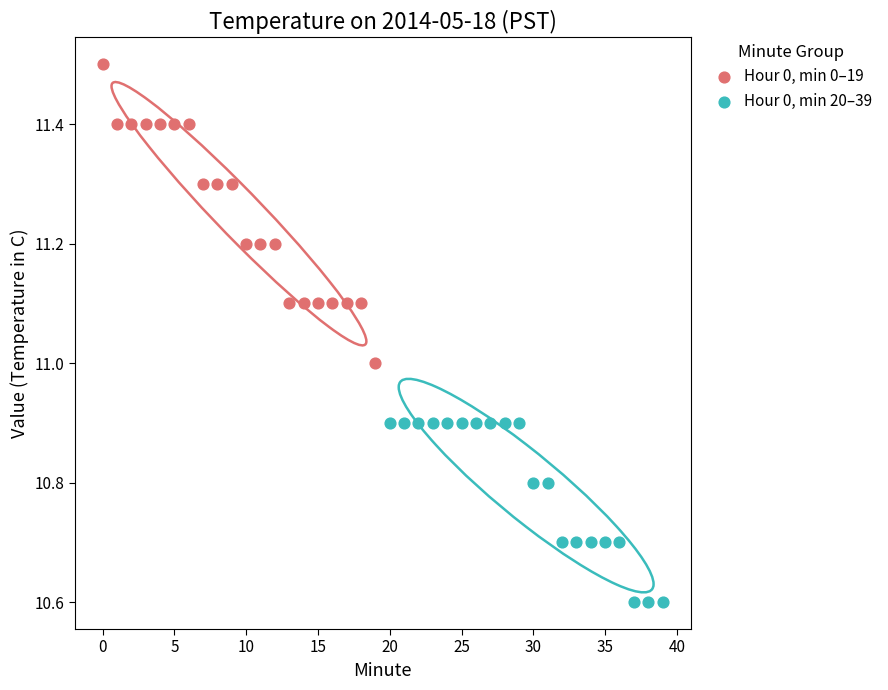

Which series contains the highest Y value?

Hour 0, min 0–19